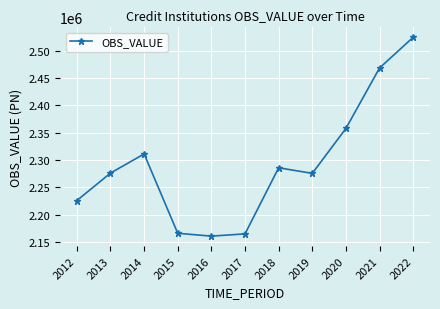

At which label is the value closest to 2342522?

2020